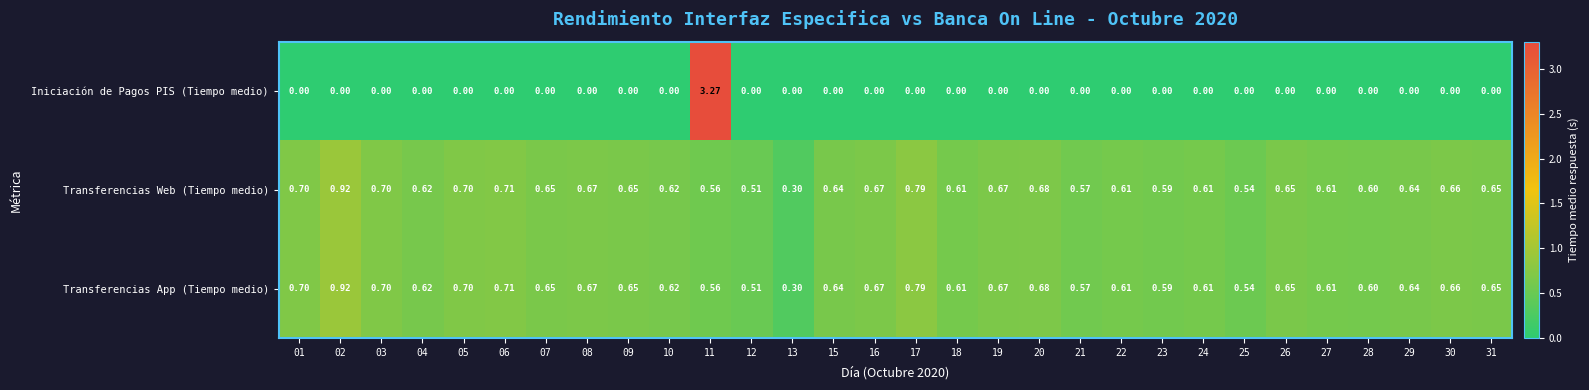

Is the value of Iniciación de Pagos PIS (Tiempo medio) at 01 greater than the value of Transferencias Web (Tiempo medio) at 11?

No